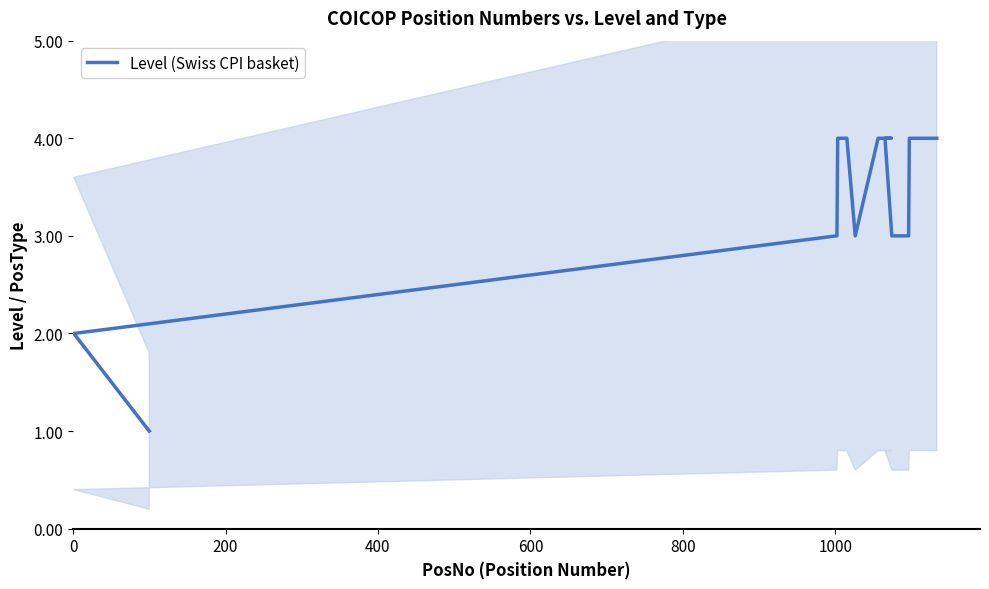

Reading left to right, list all the values displayed in this chart.

1	2	3	3	4	4	4	3	4	4	4	4	3	3	4	4	4	4